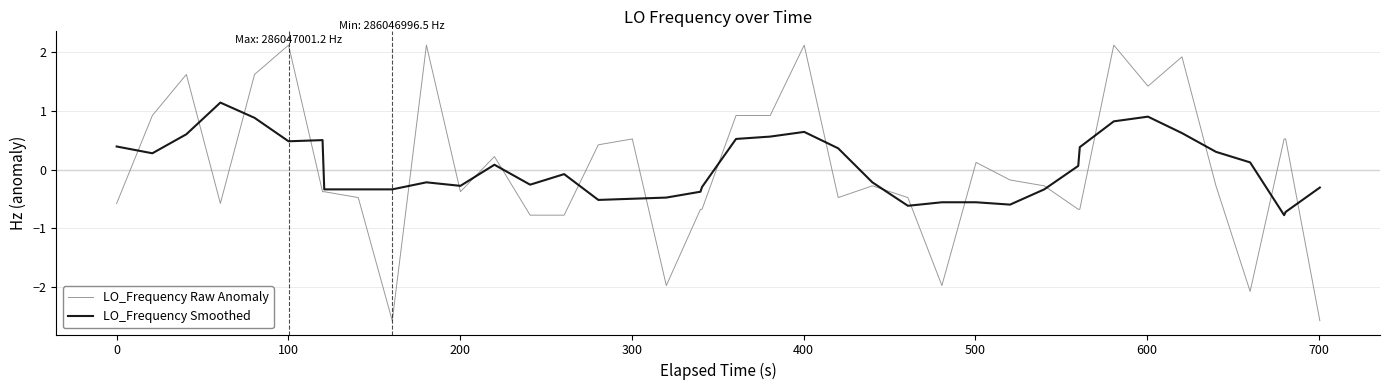

What is the difference between the maximum and second lowest values in the LO_Frequency Smoothed series?

1.9